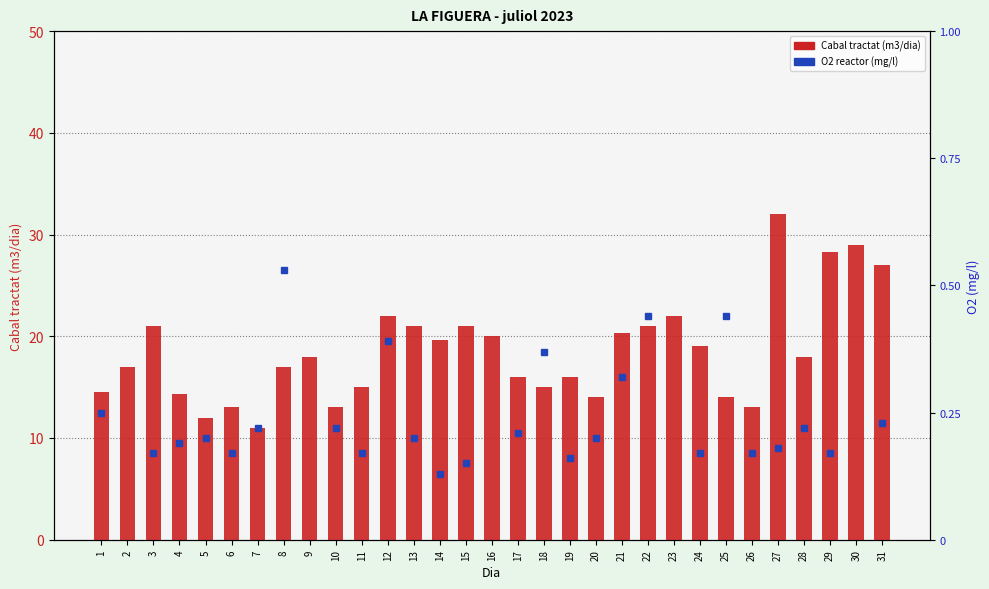

What is the value of the 1st bar from the left?

14.5